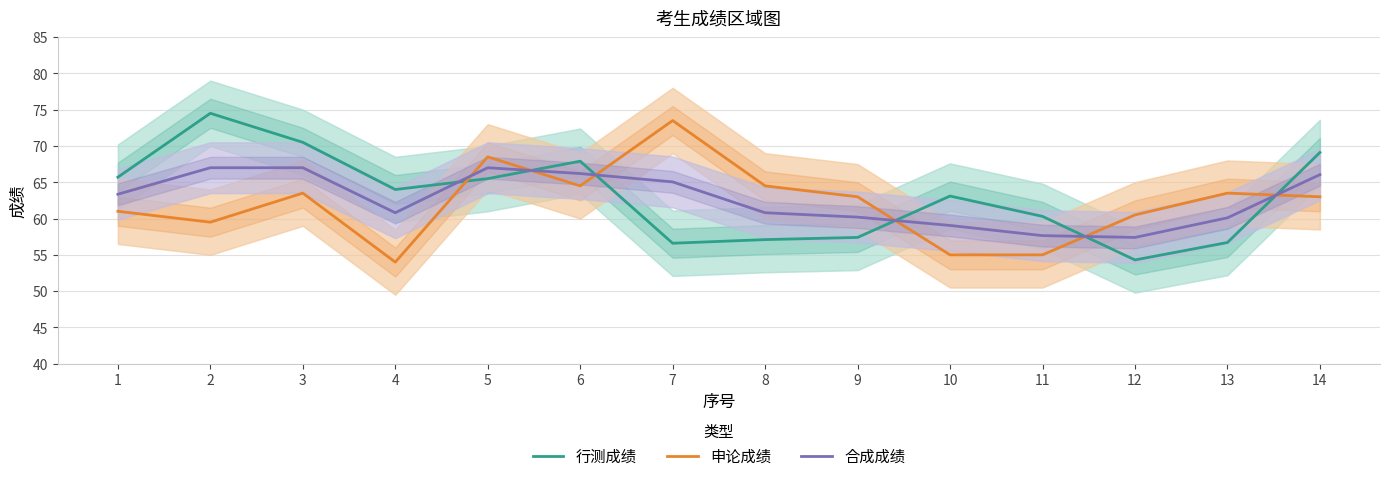

What is the difference between the second highest and second lowest values in the 合成成绩 series?

9.4